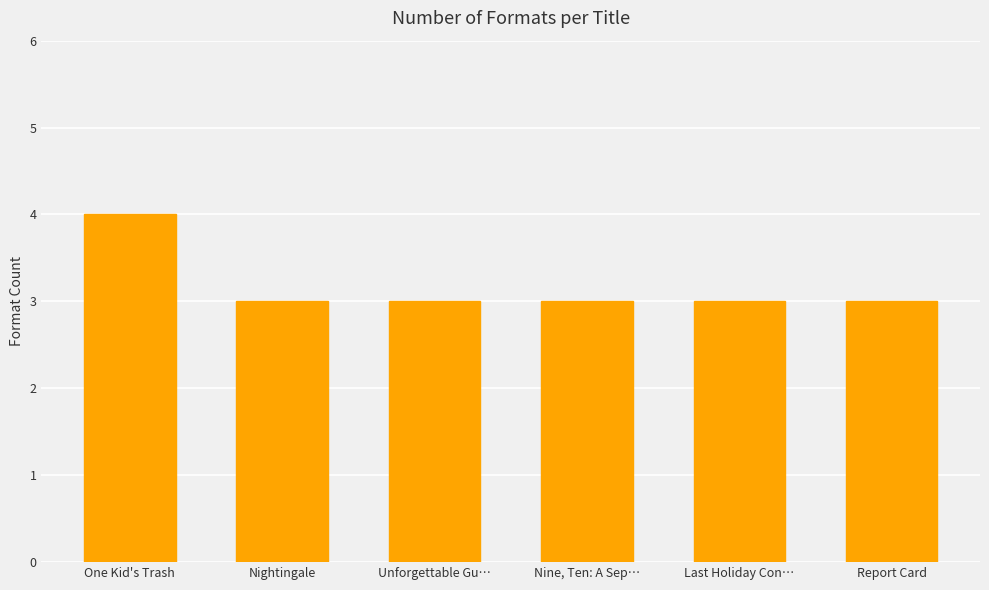

What is the label of the 5th bar from the right?

Nightingale